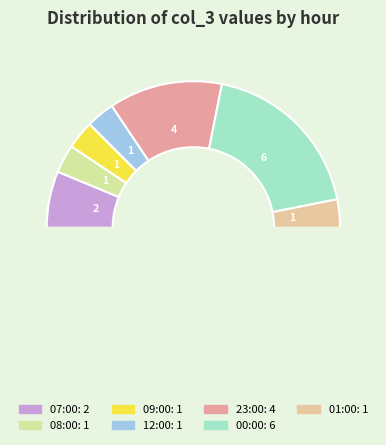

Is there any slice that represents more than half of the pie?

No